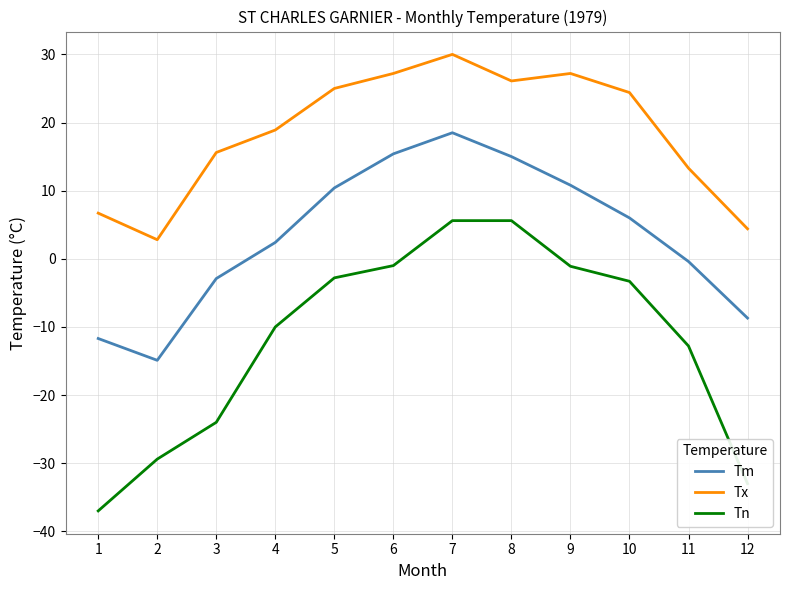

What value does the Tx series have at 6?

27.2